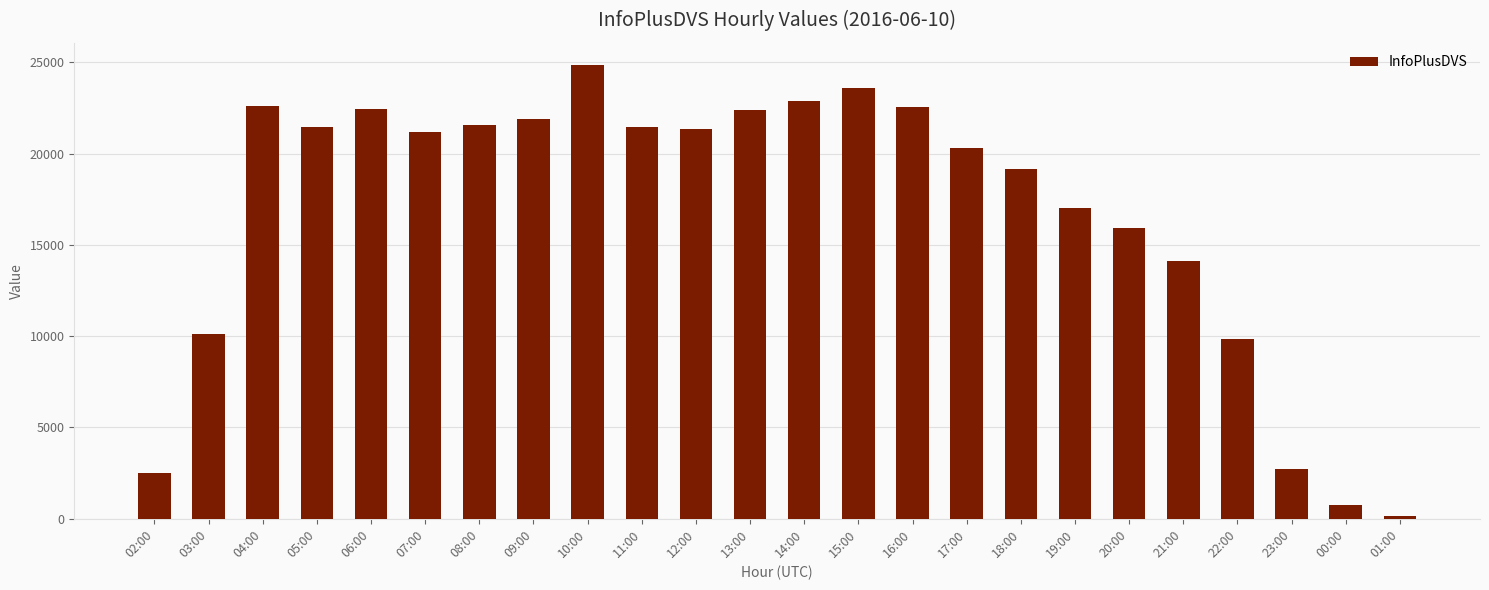

Is it true that the value at 17:00 is 30600?

False